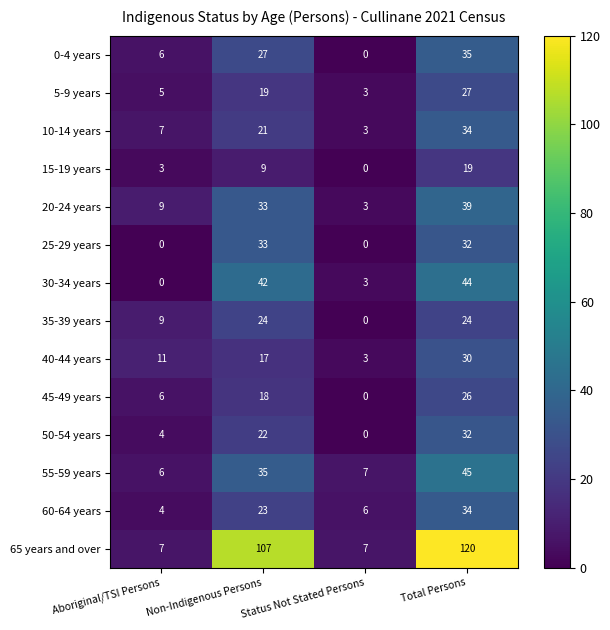

Which series has the largest total across all categories?

65 years and over